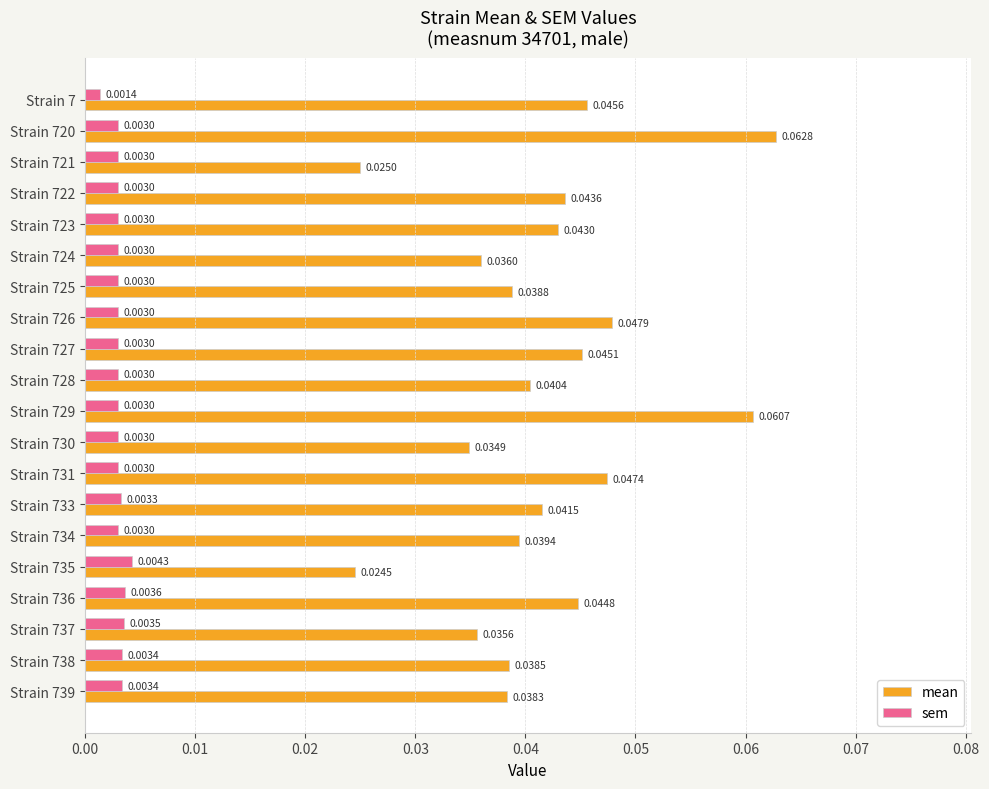

At how many categories does at least one series exceed 0?

20